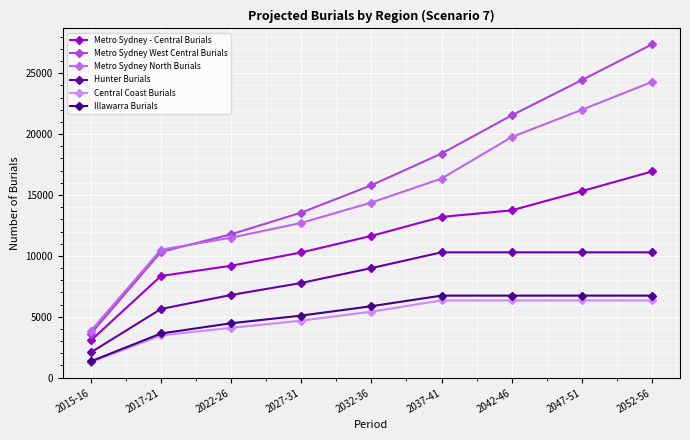

True or false: Metro Sydney - Central Burials and Central Coast Burials cross at least once.

False